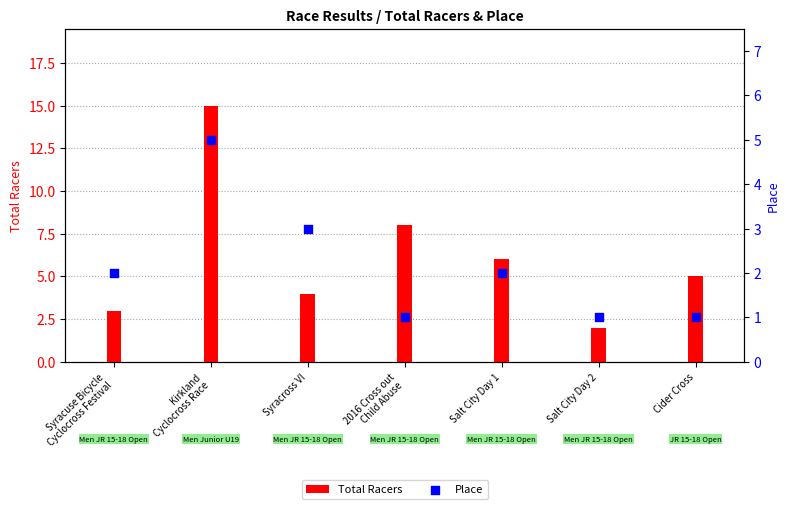

Which series reaches the maximum Y coordinate?

Total Racers